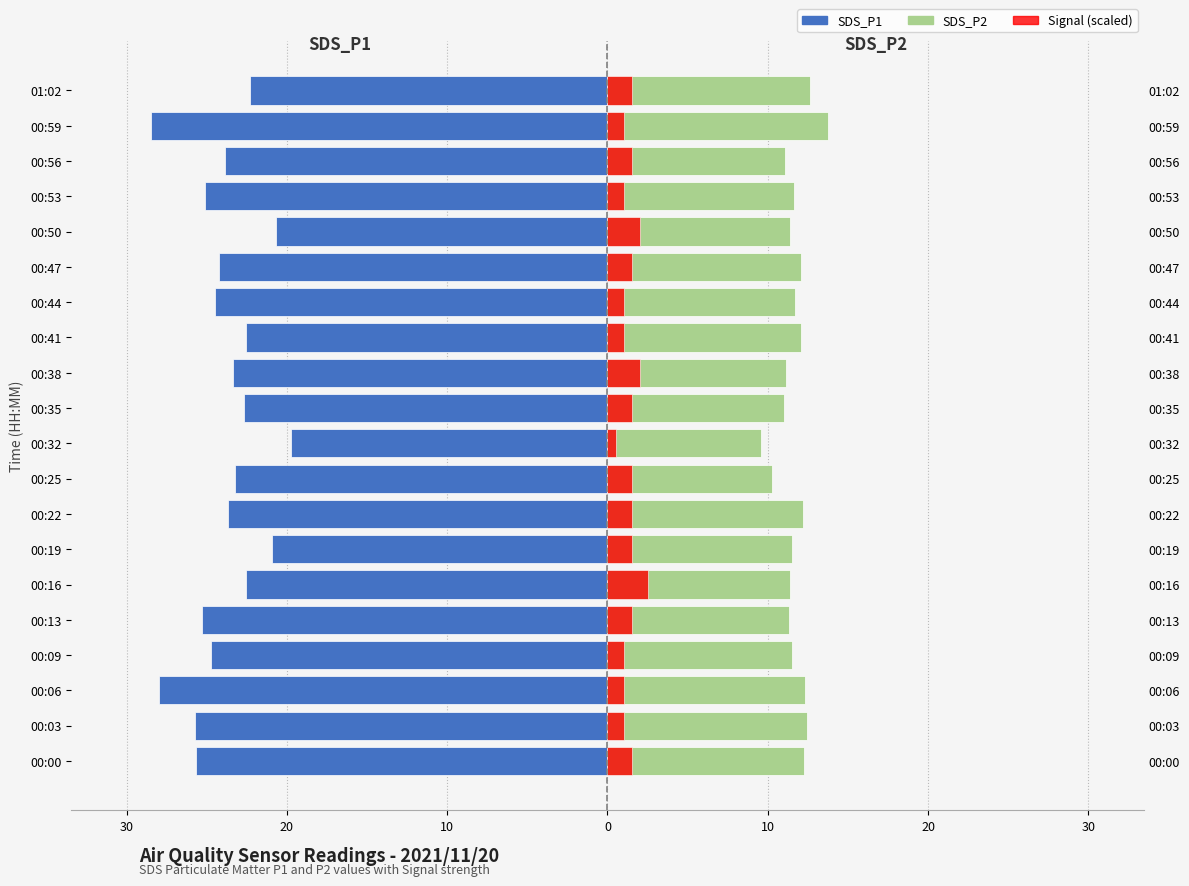

Is it true that SDS_P2 equals 18.9 at 00:22?

False